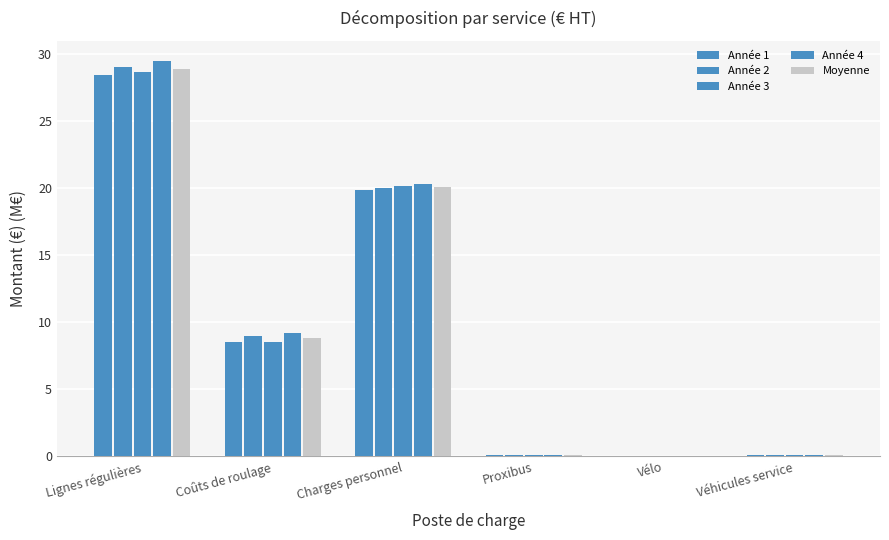

Are the bars horizontal?

No